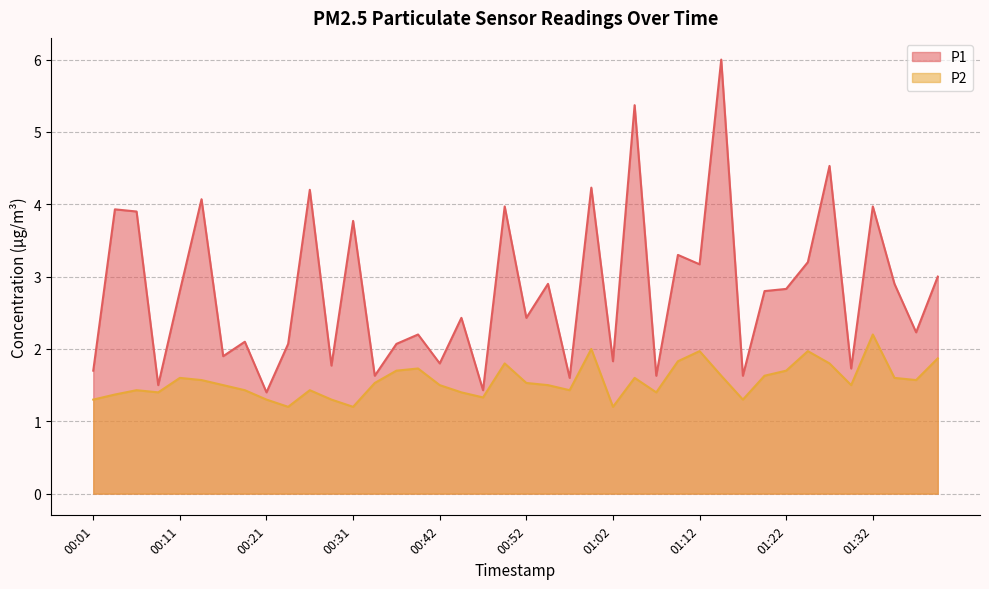

At which category does P1 reach its first local valley?

00:09